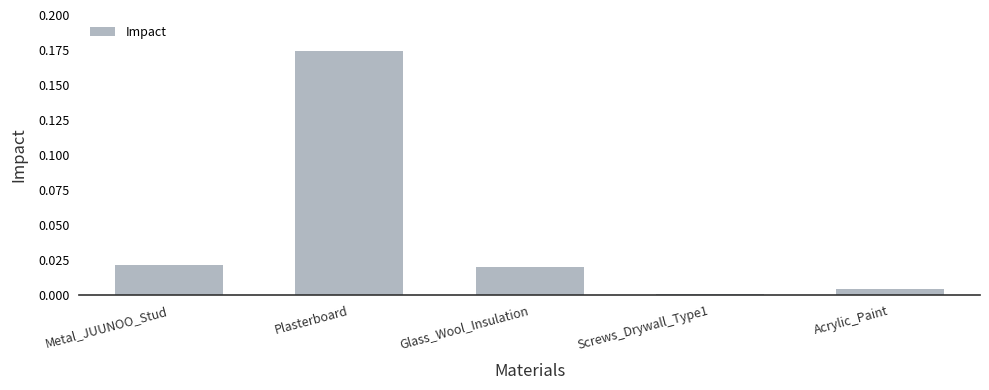

The value at Glass_Wool_Insulation is 0.0. True or false?

True